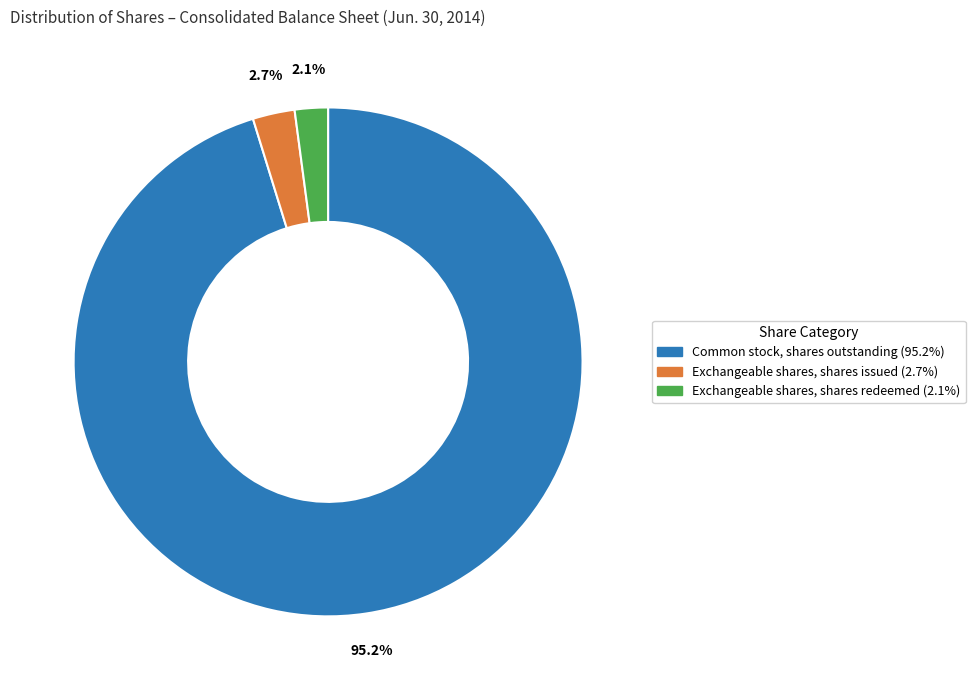

Combined, what portion of the pie is Common stock, shares outstanding and Exchangeable shares, shares redeemed?

97.3%